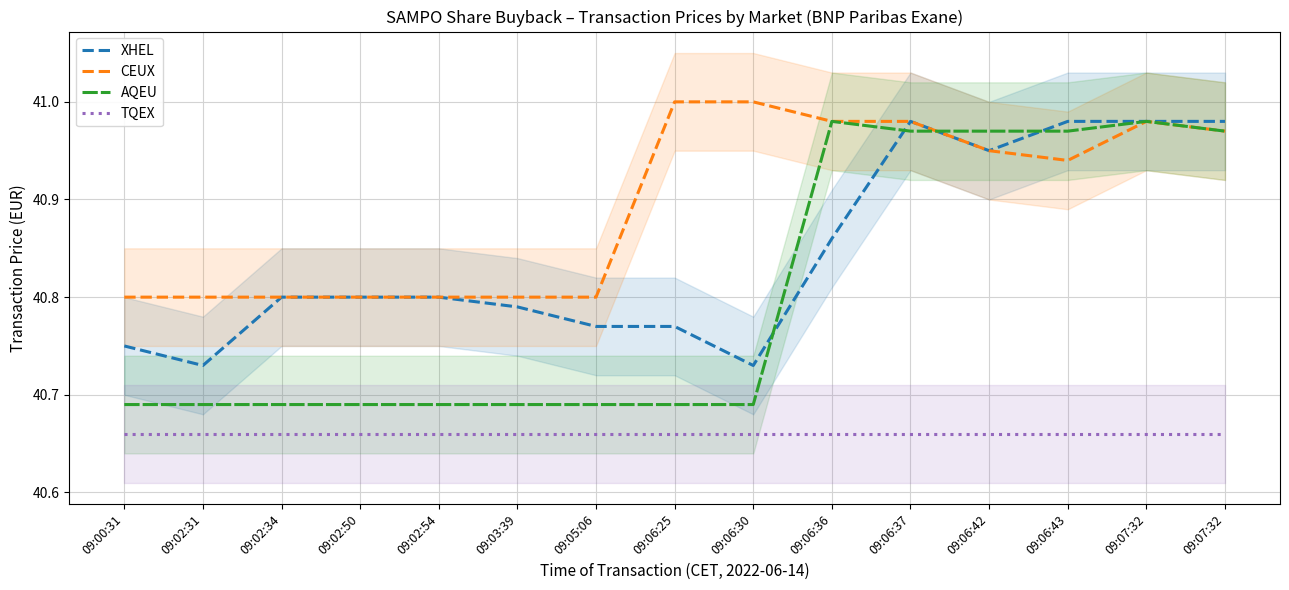

Rank the series at 09:06:37 from highest to lowest value.

XHEL, CEUX, AQEU, TQEX